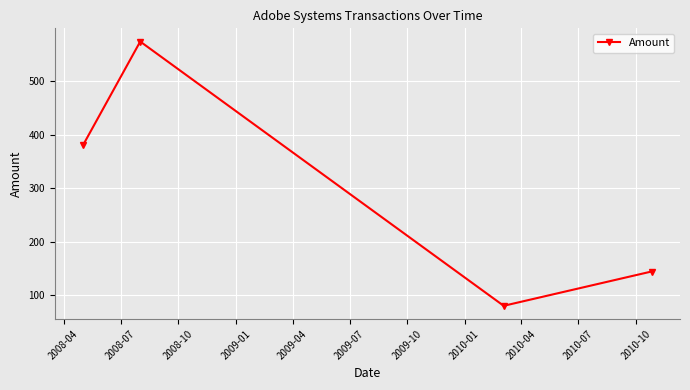

How many points are lower than both their immediate neighbors (excluding endpoints)?

1